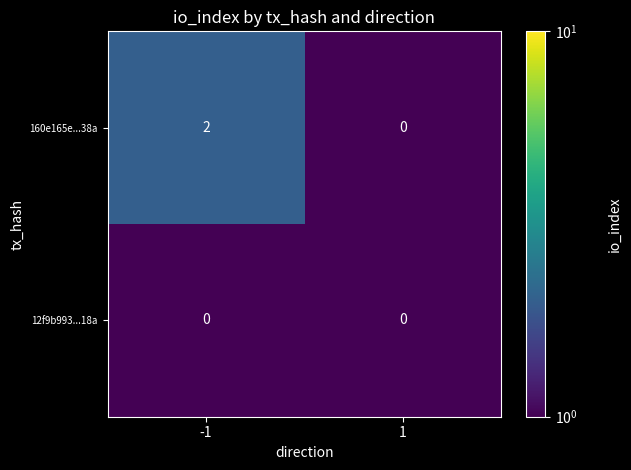

List the series in order of their overall mean, highest first.

160e165e...38a, 12f9b993...18a